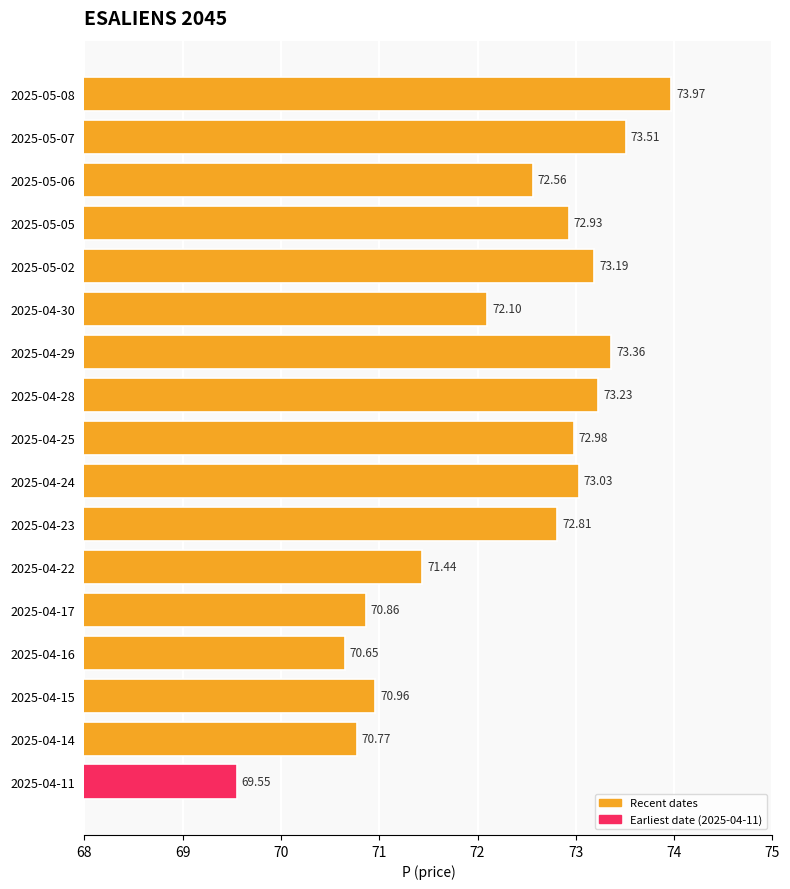

Rank the categories by value from lowest to highest.

2025-04-11, 2025-04-16, 2025-04-14, 2025-04-17, 2025-04-15, 2025-04-22, 2025-04-30, 2025-05-06, 2025-04-23, 2025-05-05, 2025-04-25, 2025-04-24, 2025-05-02, 2025-04-28, 2025-04-29, 2025-05-07, 2025-05-08